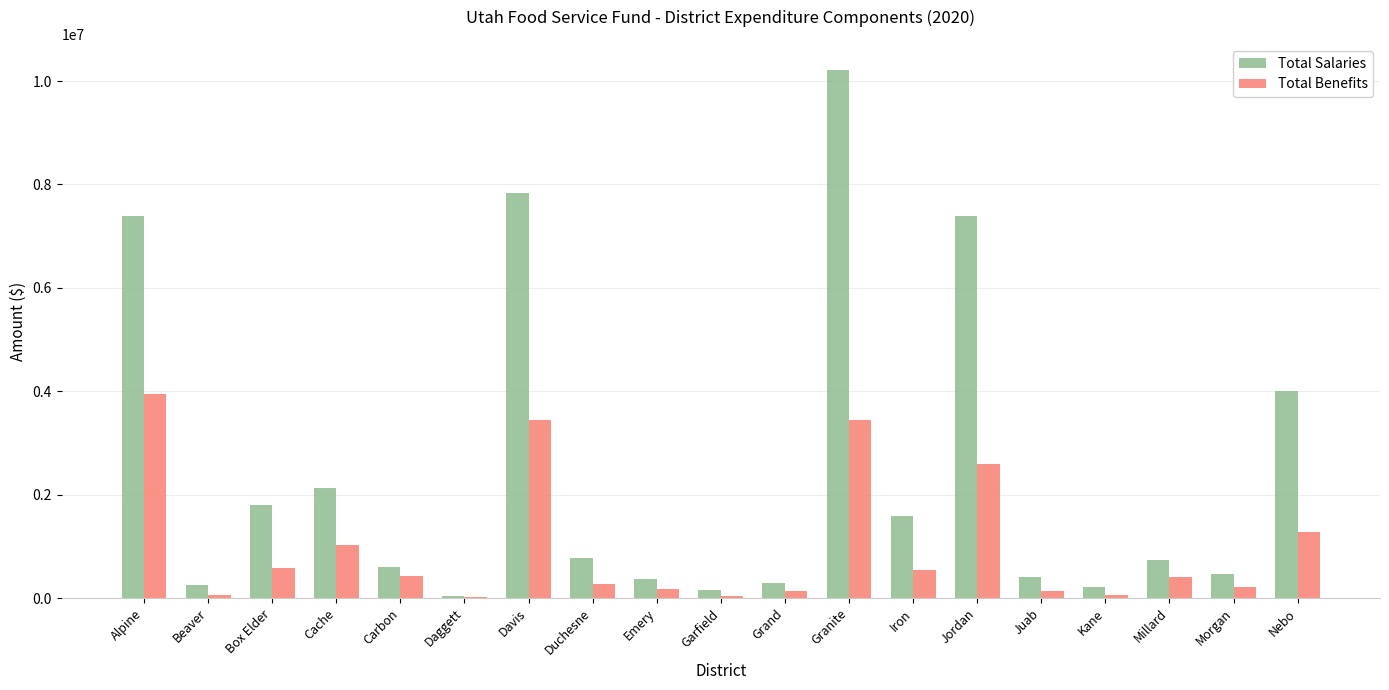

The value of Total Benefits at Duchesne is 264642.9. True or false?

True